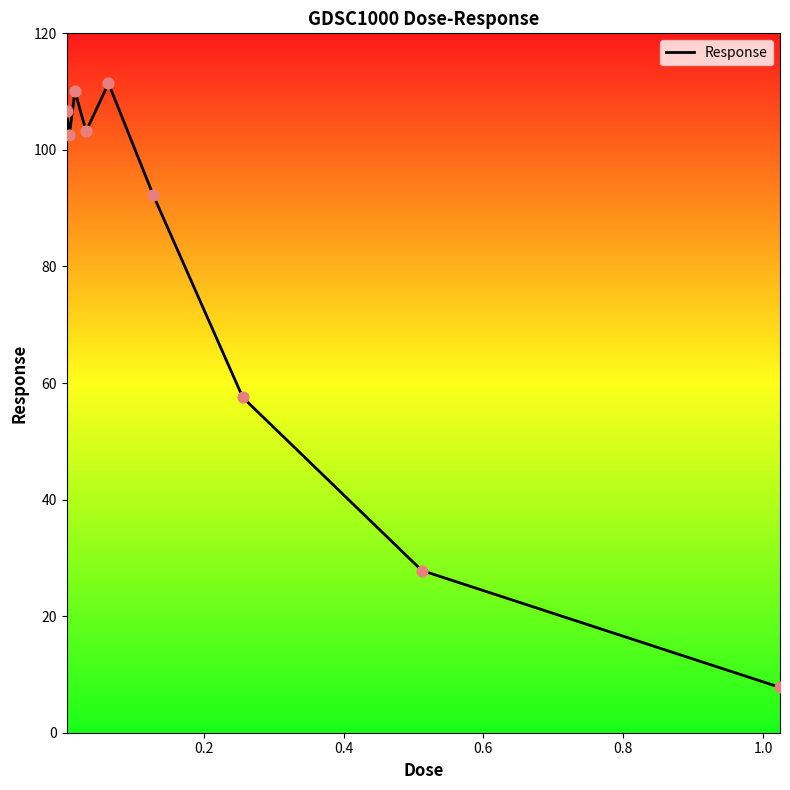

What is the greatest value displayed?

111.4